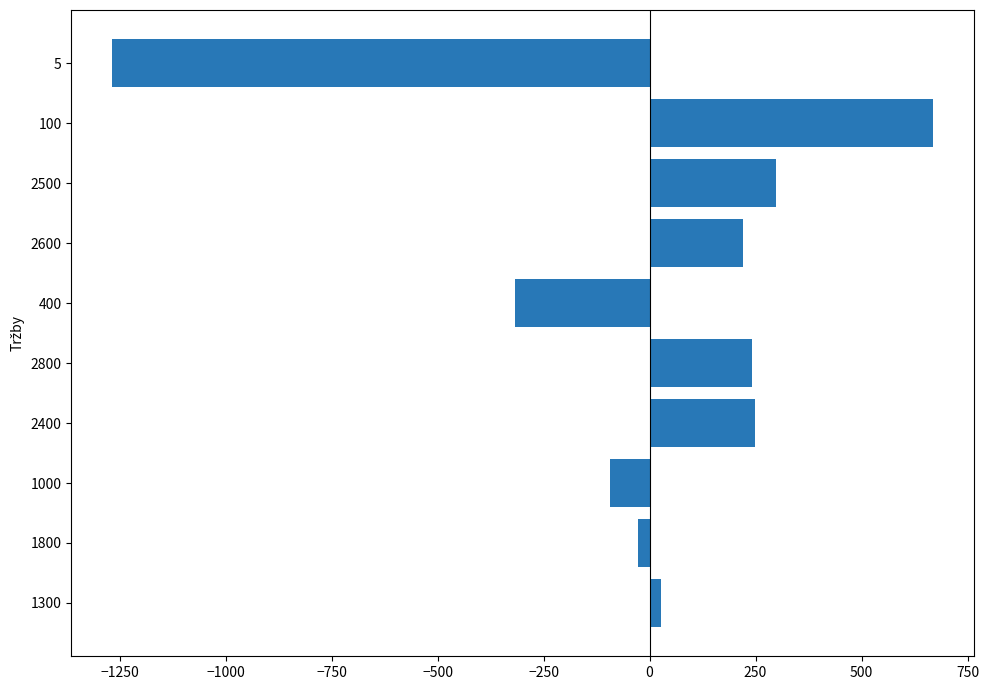

The chart shows a value of 1112.0 at 100. True or false?

False